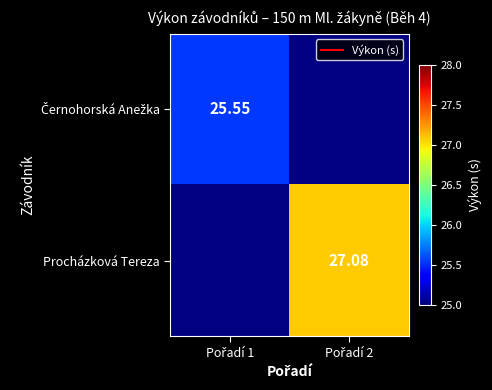

List the series in order of their overall mean, lowest first.

Černohorská Anežka, Procházková Tereza